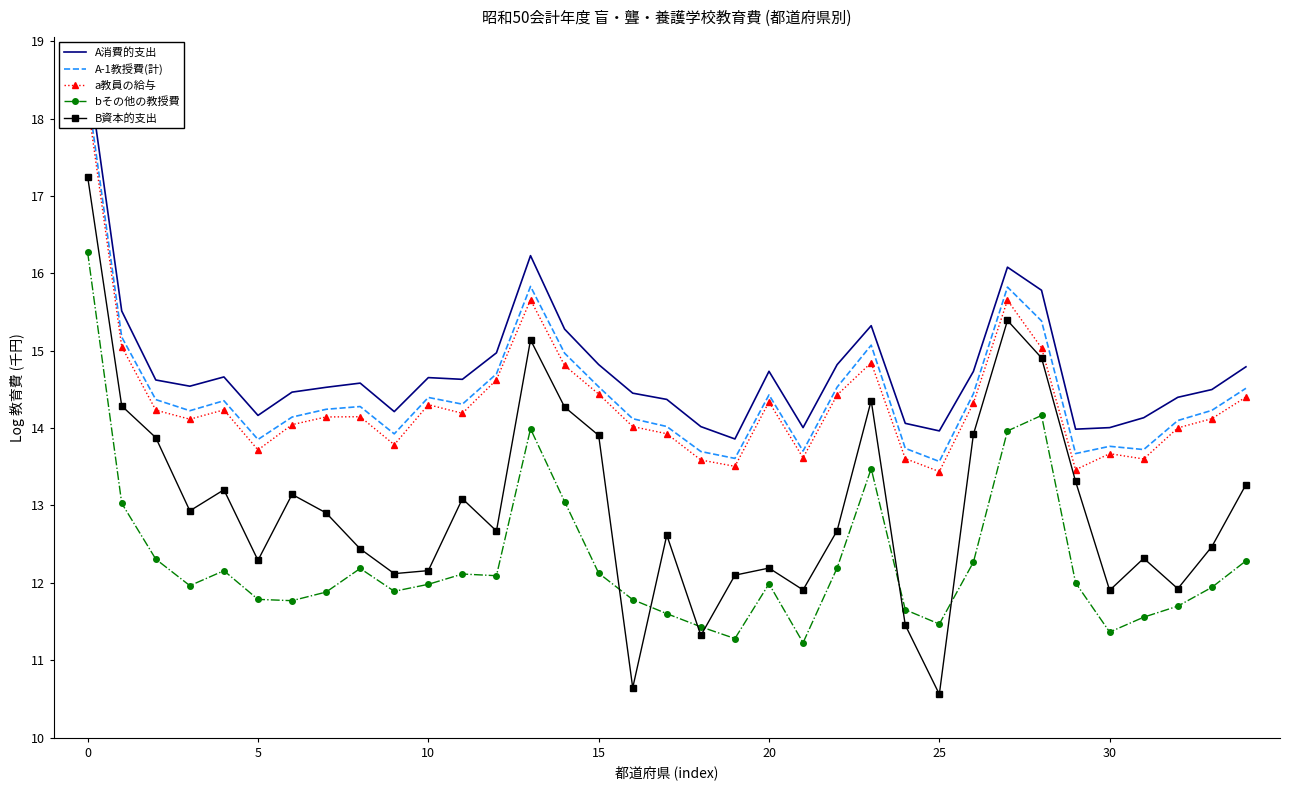

The value of bその他の教授費 at 28 is 5.6. True or false?

False